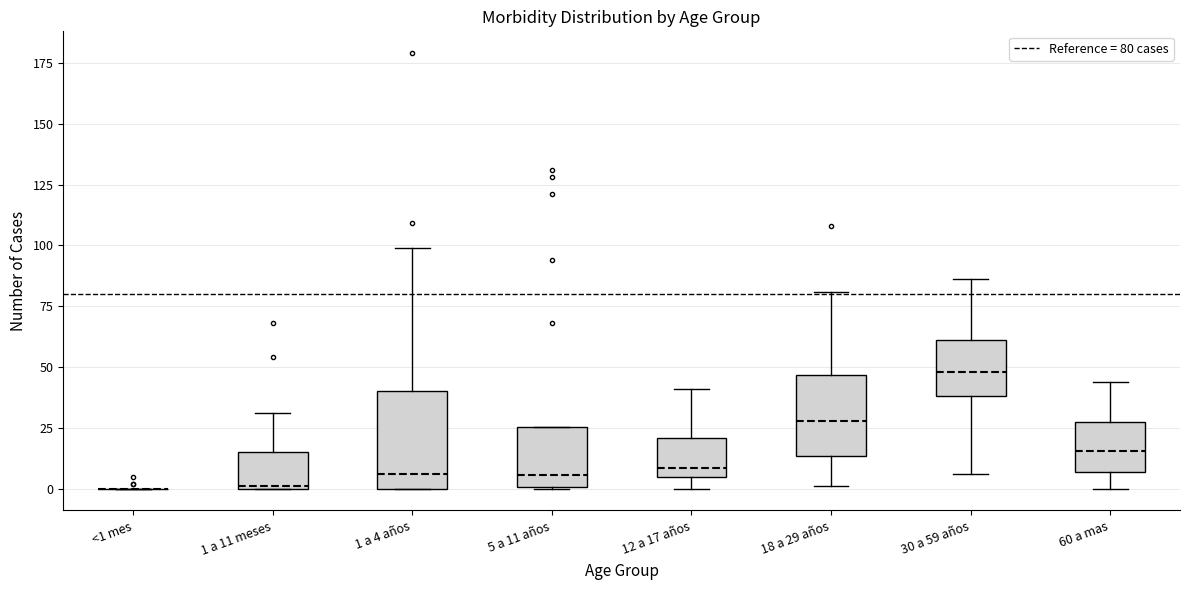

Reading left to right, transcribe this box plot: for each box, give where its median line is, the range the box spans, and where its two whiskers end, as read against the y-axis. The values are not printed on the chart, so give them approximately, as read against the axis.

<1 mes: box collapsed to a line at 0, whiskers 0 to 0
1 a 11 meses: median 0, box 0 to 15, whiskers 0 to 30
1 a 4 años: median 5, box 0 to 40, whiskers 0 to 100
5 a 11 años: median 5, box 0 to 25, whiskers 0 to 25
12 a 17 años: median 10, box 5 to 20, whiskers 0 to 40
18 a 29 años: median 30, box 15 to 45, whiskers 0 to 80
30 a 59 años: median 50, box 40 to 60, whiskers 5 to 85
60 a mas: median 15, box 5 to 25, whiskers 0 to 45